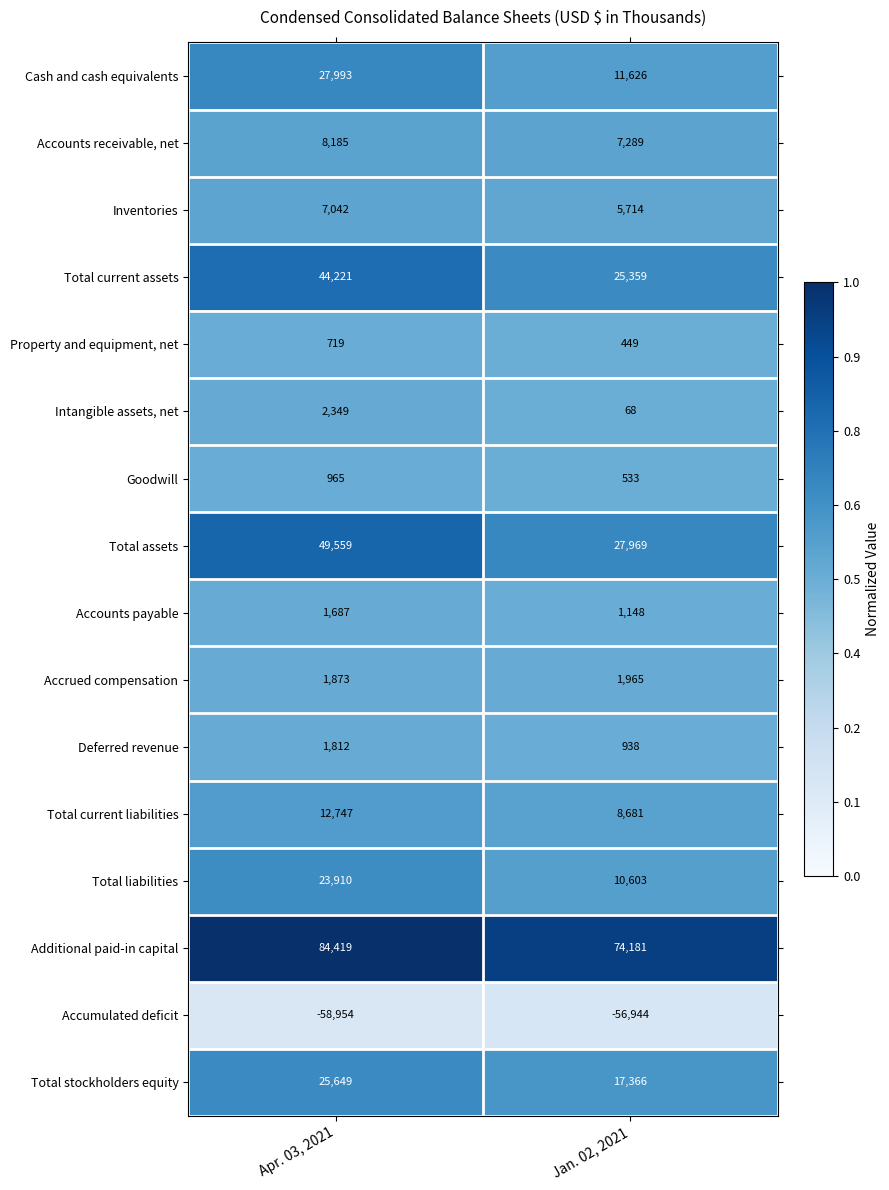

Which series changed the most between Apr. 03, 2021 and Jan. 02, 2021?

Total assets